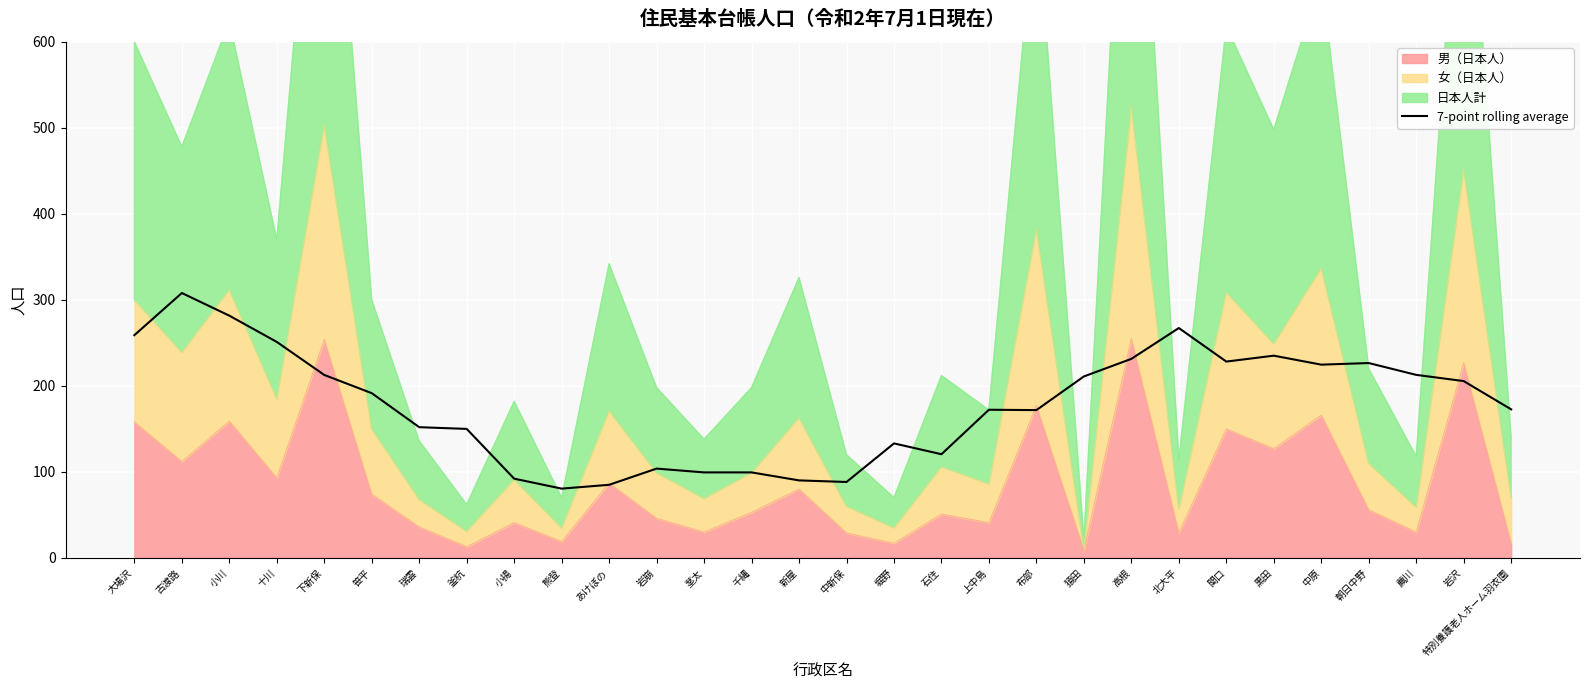

What is the value of the 12th point from the left?

103.9